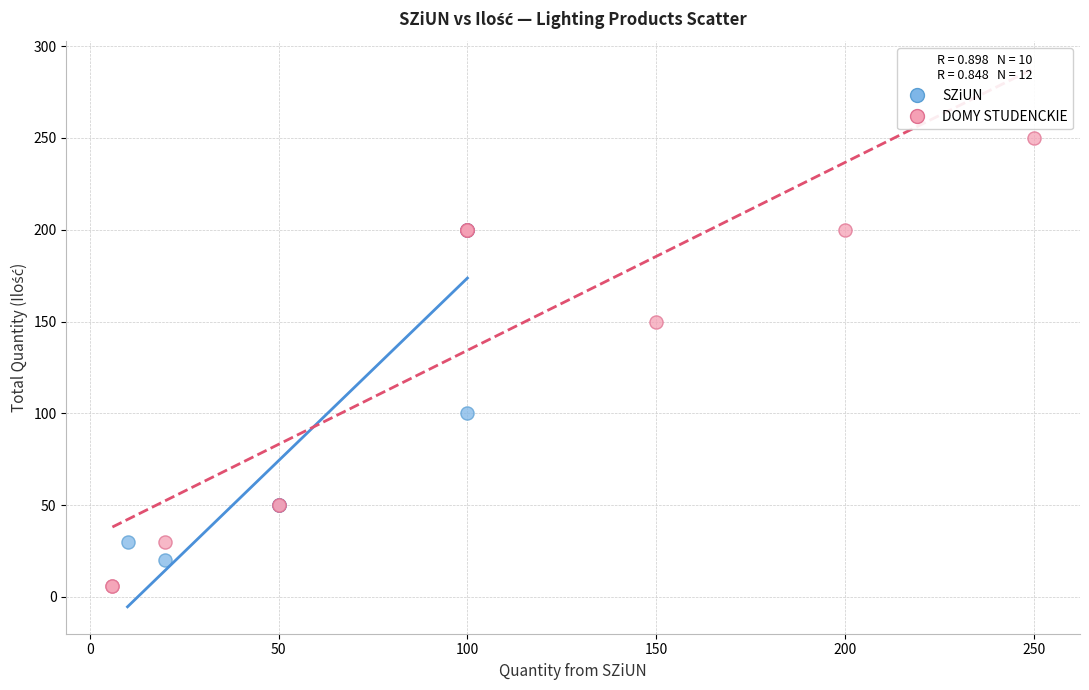

Which series contains the highest Y value?

DOMY STUDENCKIE